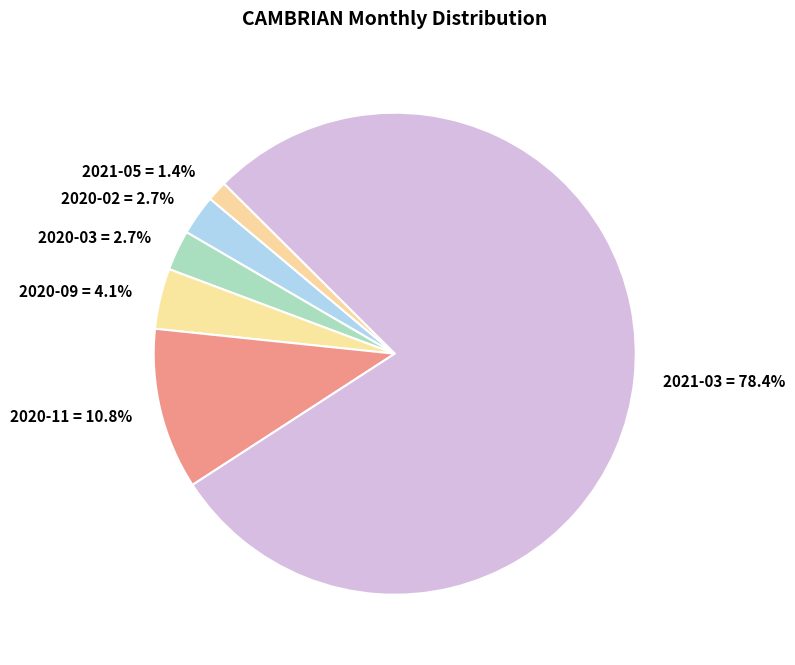

How many slices are in this pie chart?

6